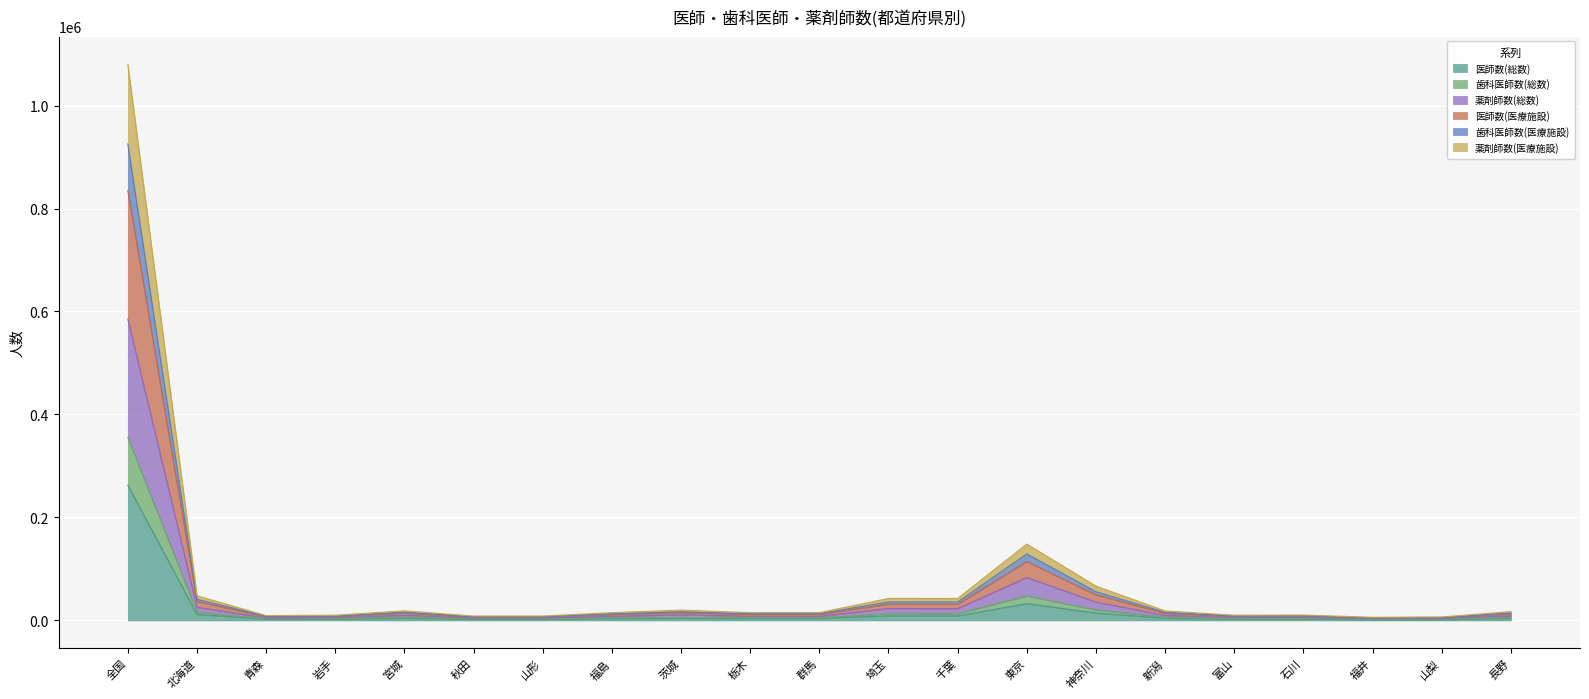

What are all the series names shown in the legend?

医師数(総数), 歯科医師数(総数), 薬剤師数(総数), 医師数(医療施設), 歯科医師数(医療施設), 薬剤師数(医療施設)